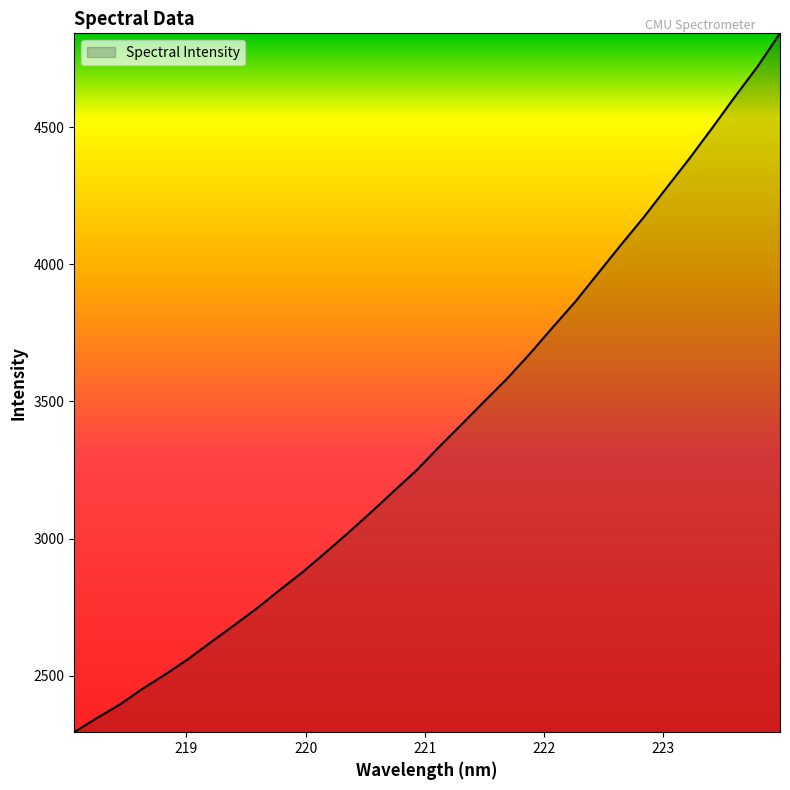

What is the minimum value shown in the chart?

2293.7